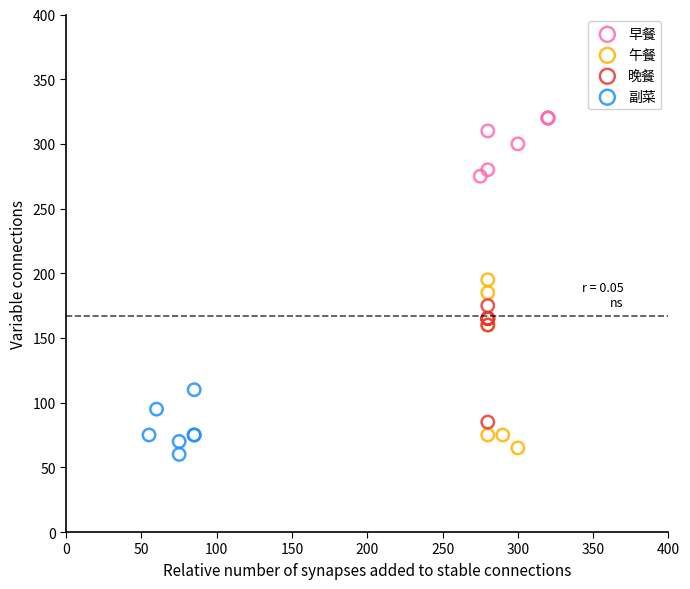

Which series has the widest spread of Y values?

午餐